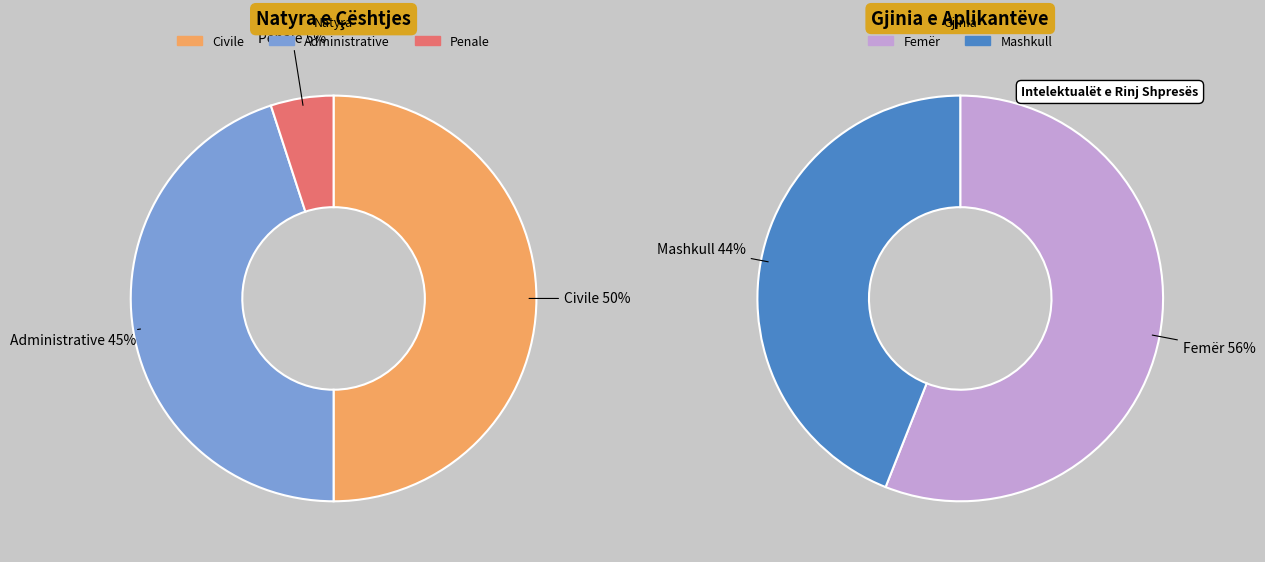

Which category has the biggest portion of the pie?

Civile